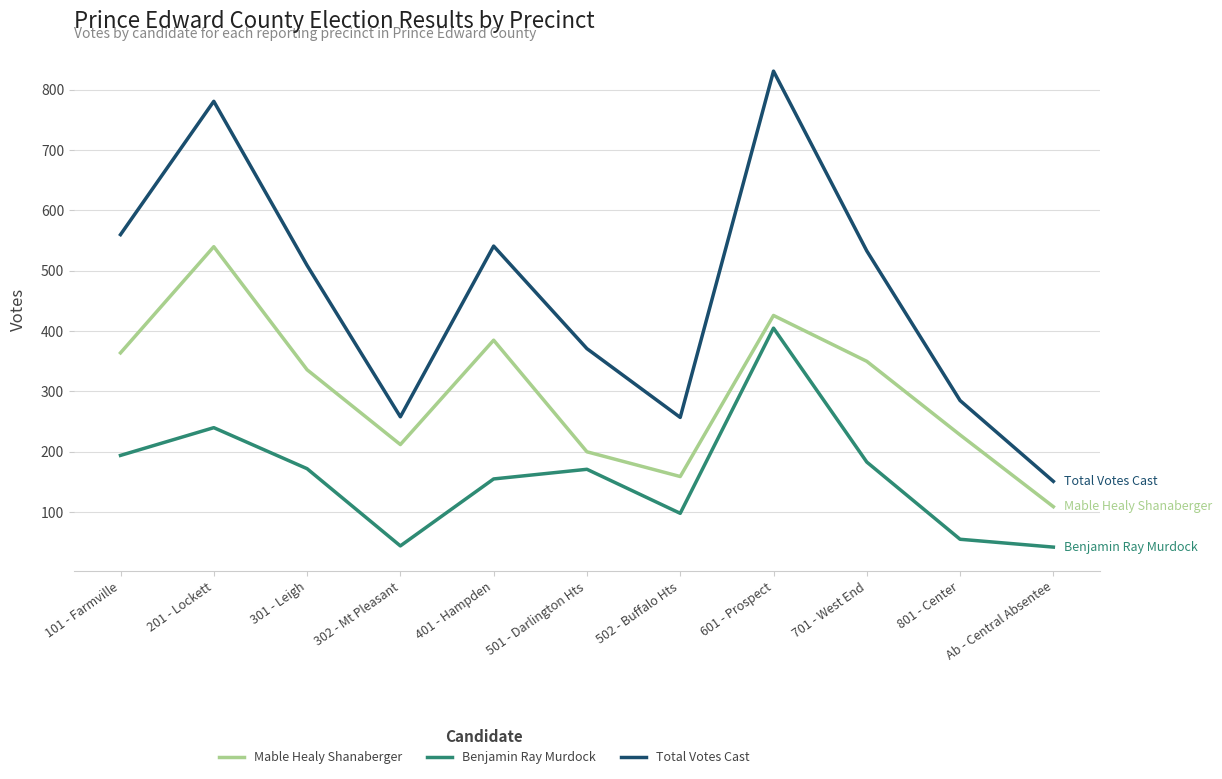

At which label is Total Votes Cast closest to 491?

301 - Leigh